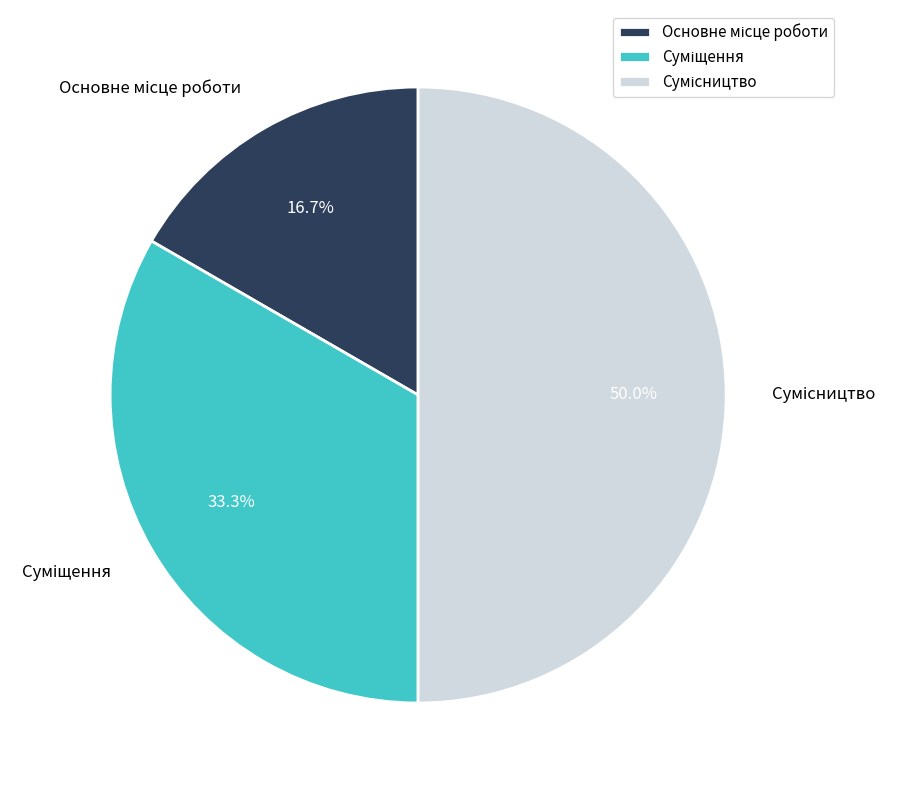

How many segments does this pie chart have?

3